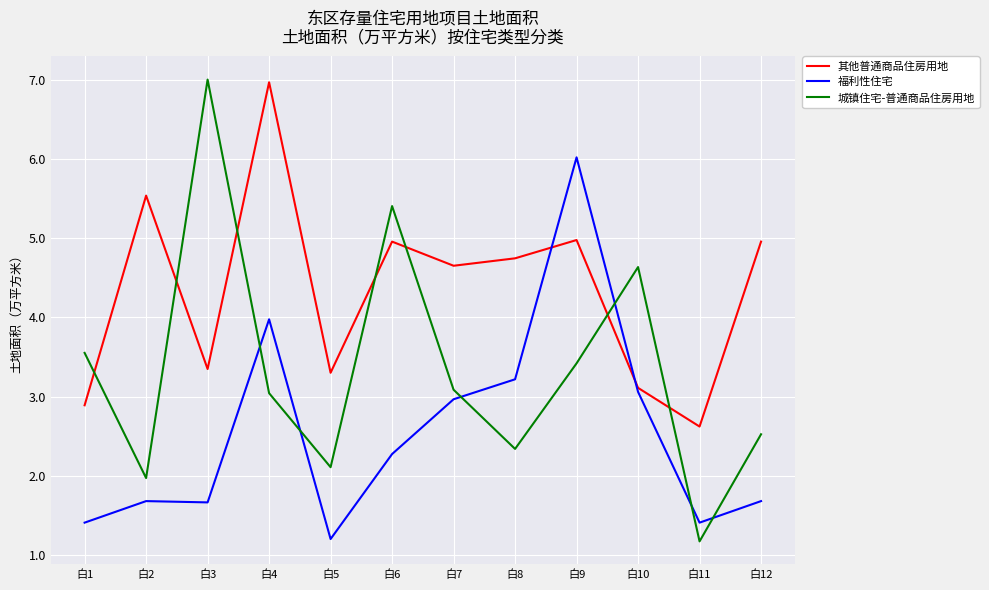

In 福利性住宅, how many points are higher than both neighbors (excluding endpoints)?

3